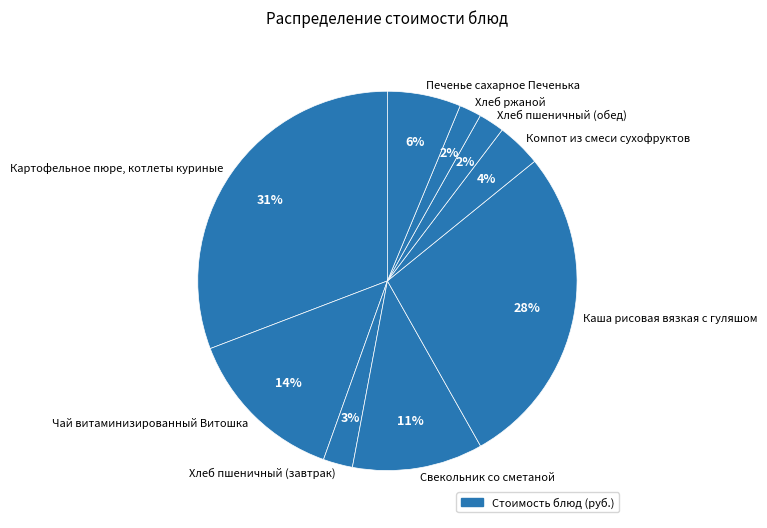

What is the largest slice in the pie chart?

Картофельное пюре, котлеты куриные